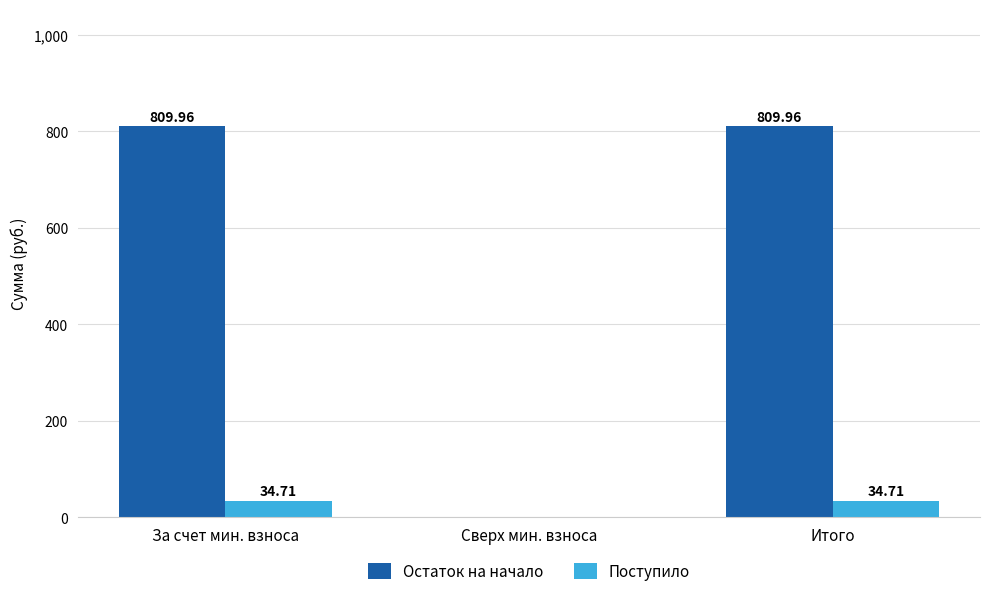

Which series has the largest total across all categories?

Остаток на начало